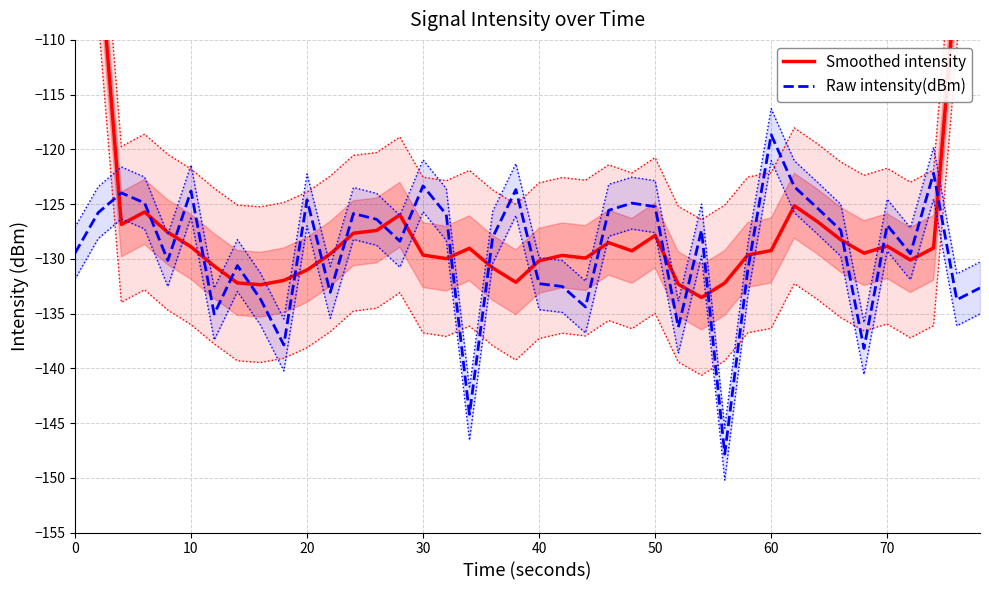

List the series in order of their peak value, lowest first.

Raw intensity(dBm), Smoothed intensity